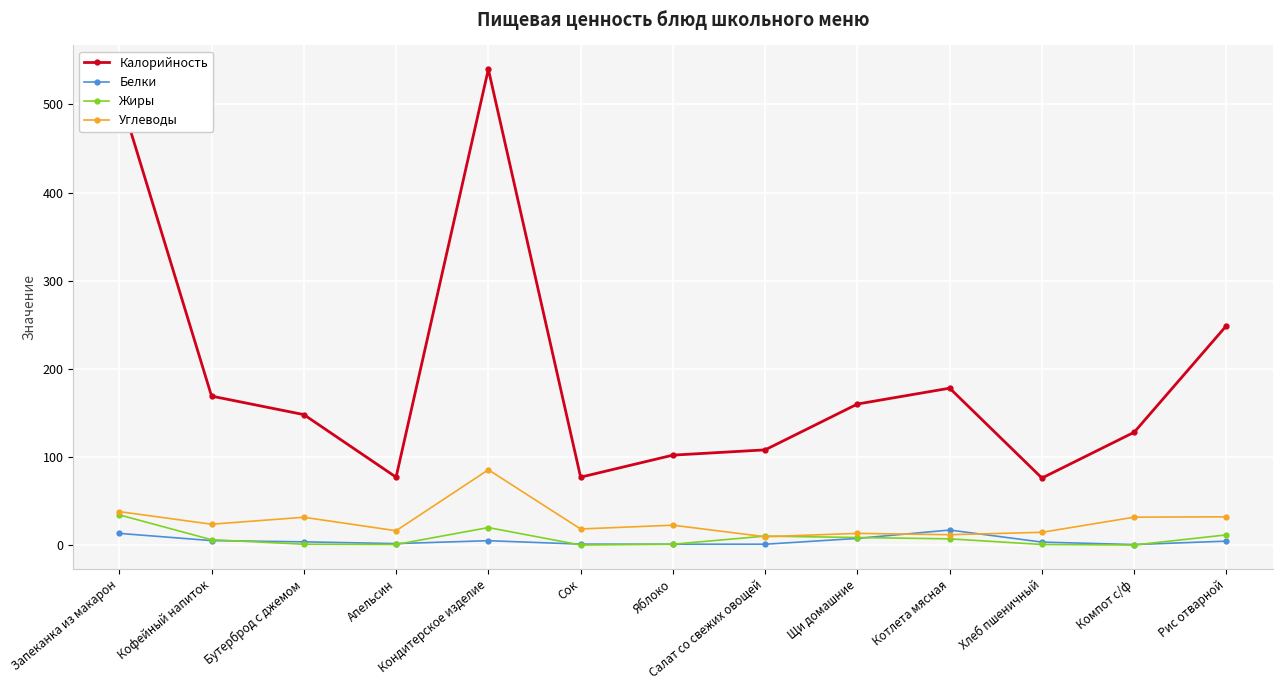

What is the average value of the Калорийность series?

194.2